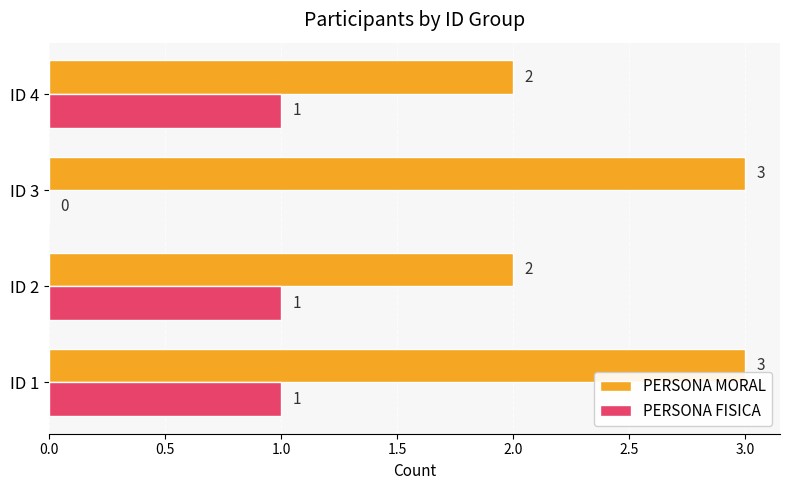

What is the maximum value shown in the chart?

3